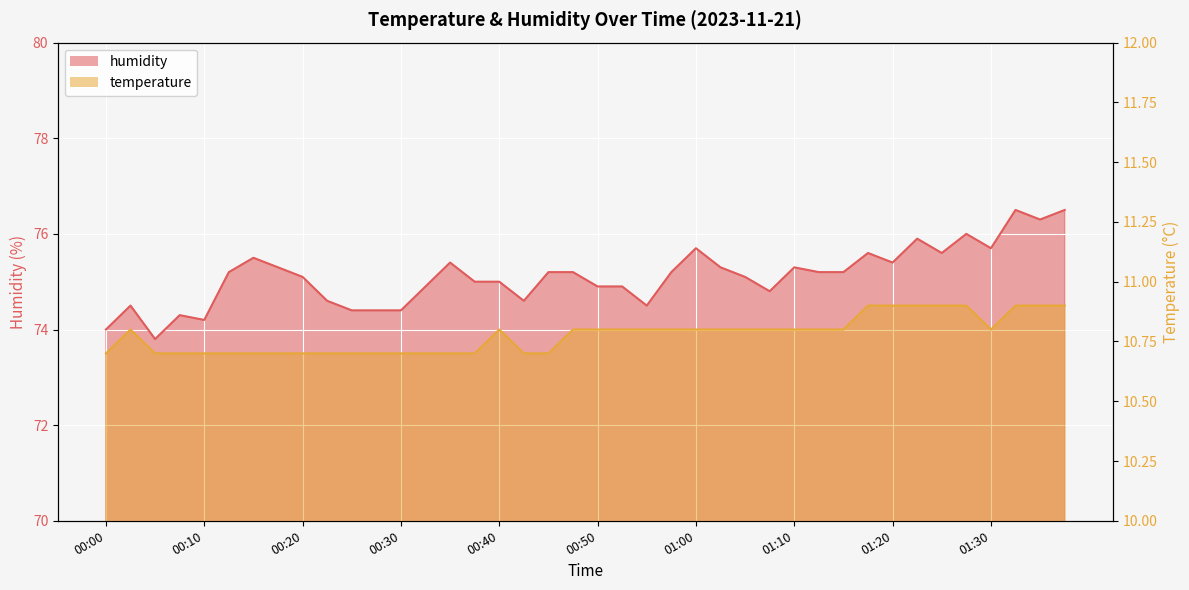

What are all the series names shown in the legend?

temperature, humidity